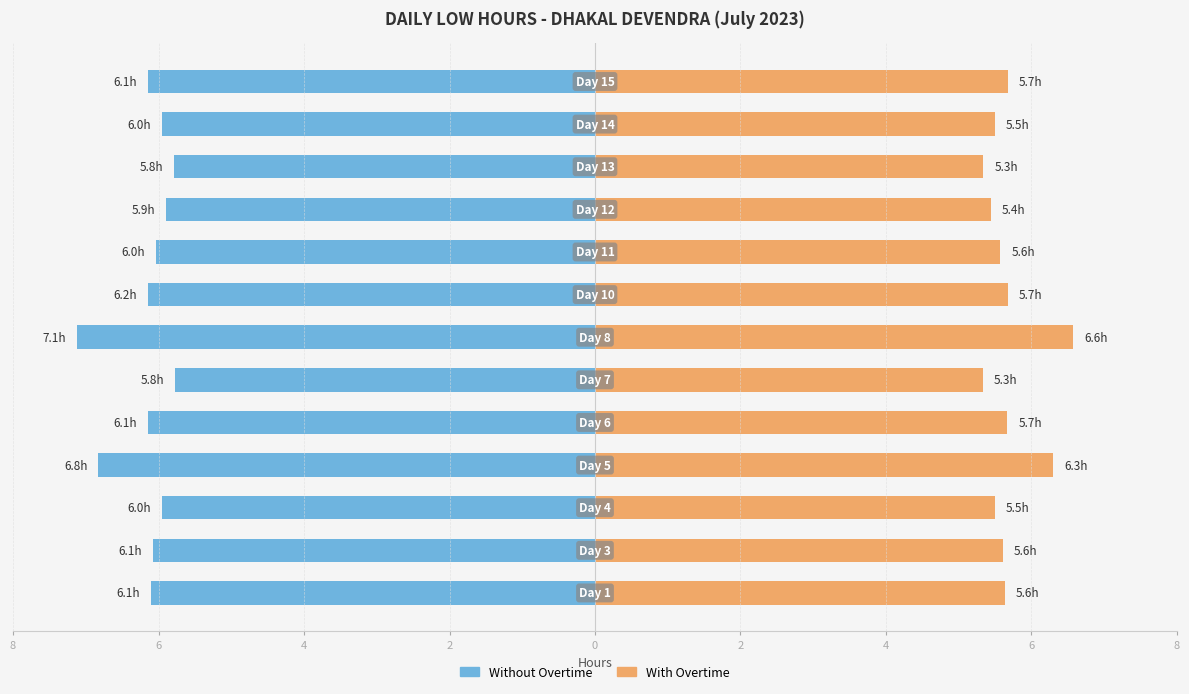

How many bars are there in total?

26